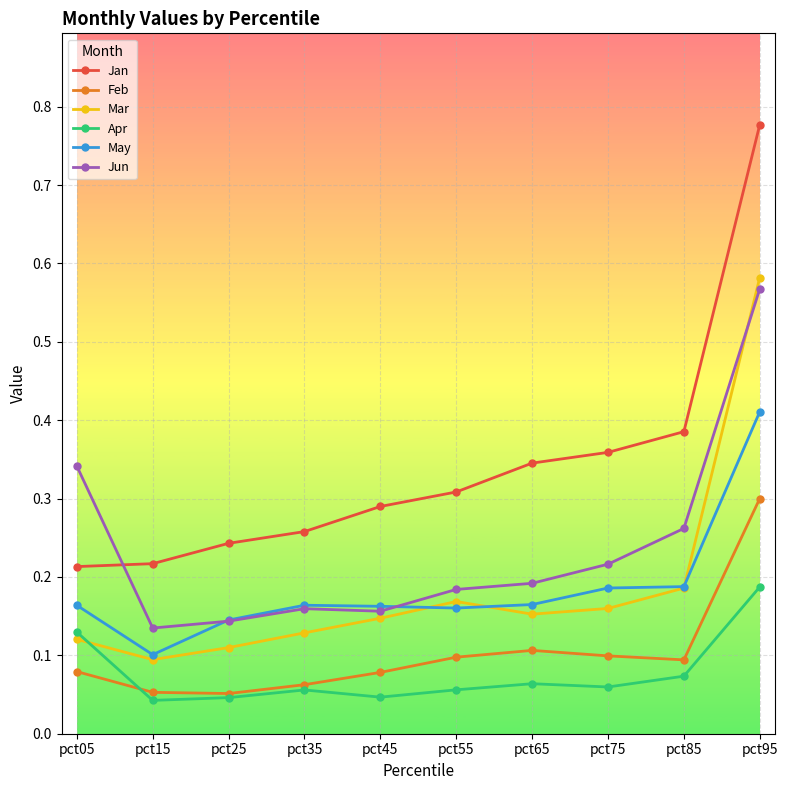

How many Jan values are between 0 and 1?

10